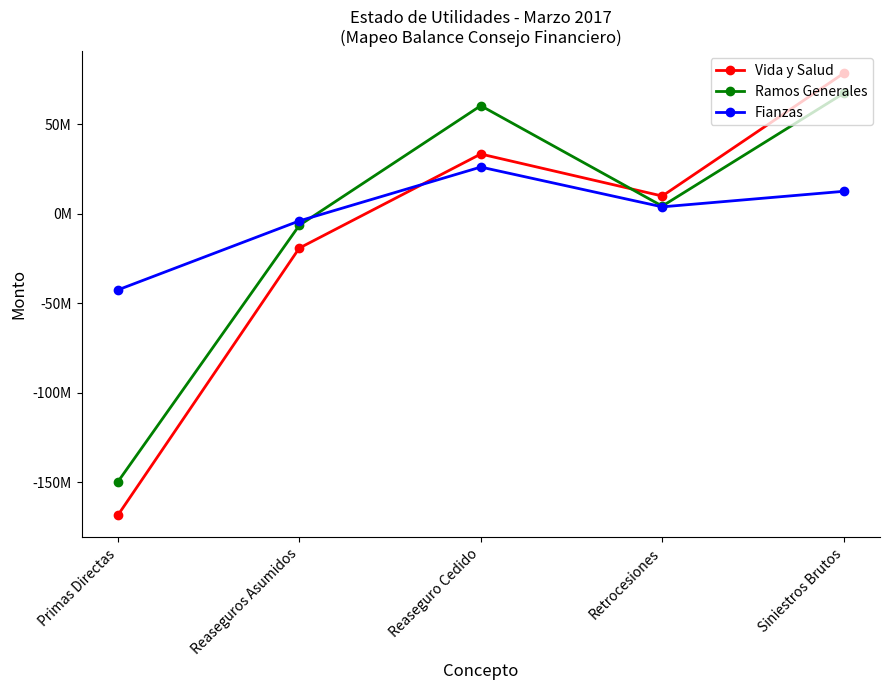

What are all the series names shown in the legend?

Vida y Salud, Ramos Generales, Fianzas